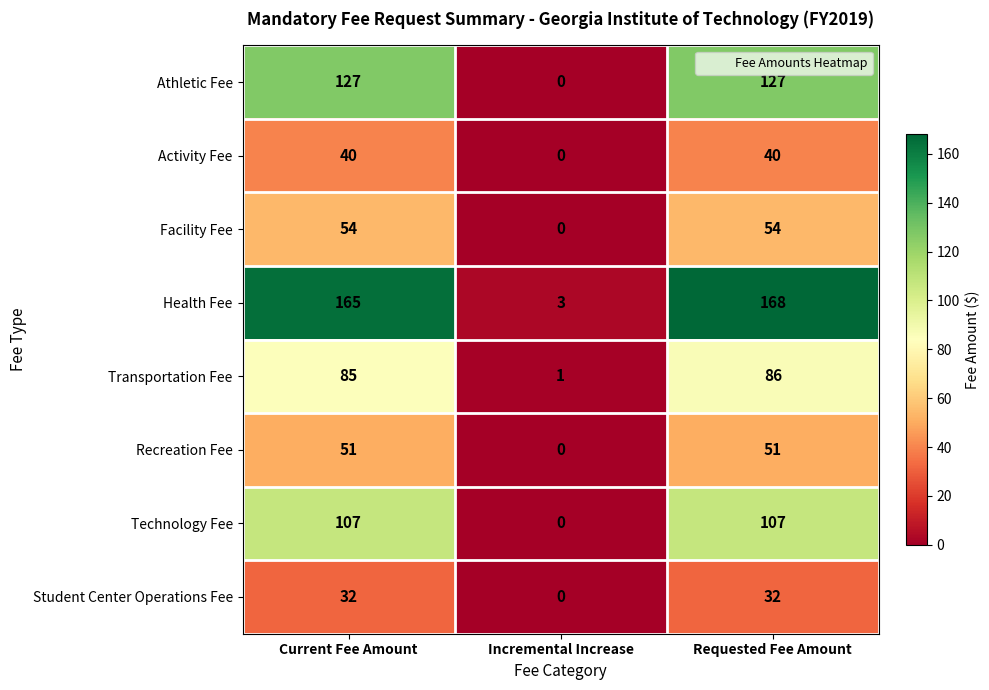

What is the spread (max minus min) of values at Incremental Increase?

3